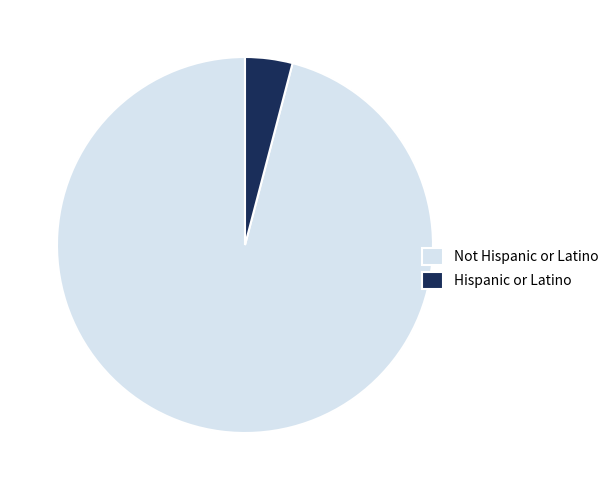

The Hispanic or Latino slice represents 4% of the pie. True or false?

True